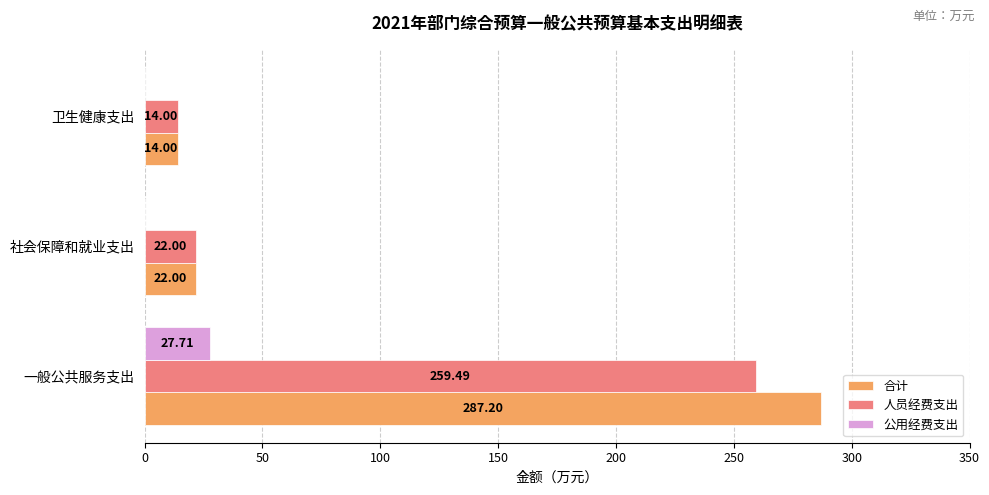

At which label is 人员经费支出 closest to 136?

社会保障和就业支出